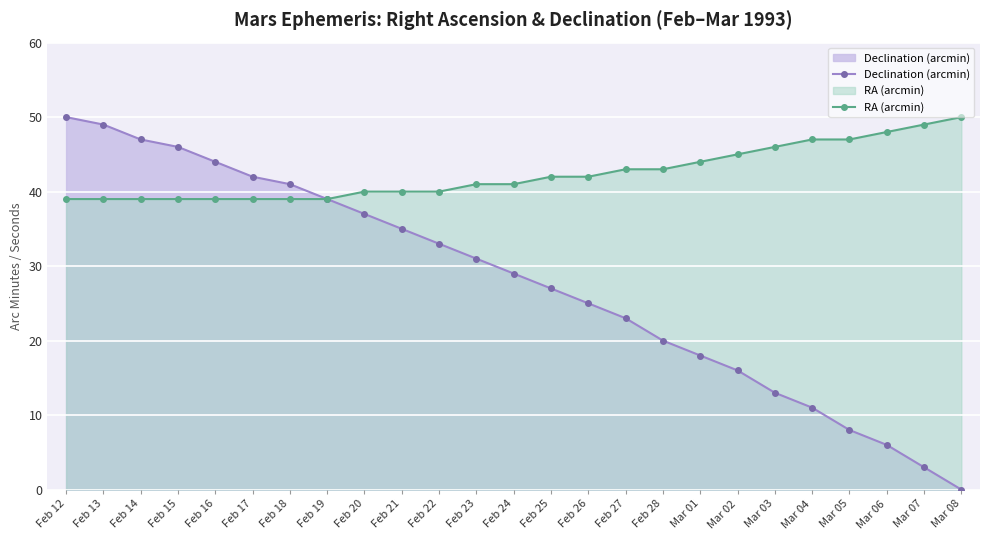

True or false: RA (arcmin) and Declination (arcmin) cross at least once.

False